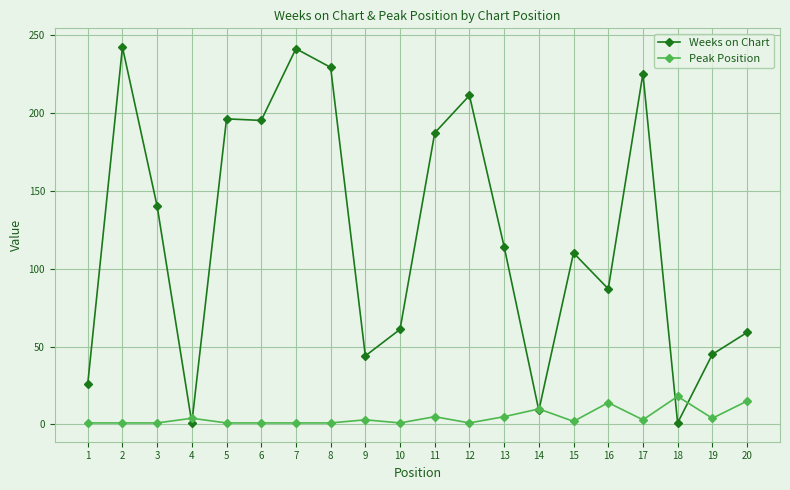

What is the value of the Weeks on Chart point at the 11th from the left?

187